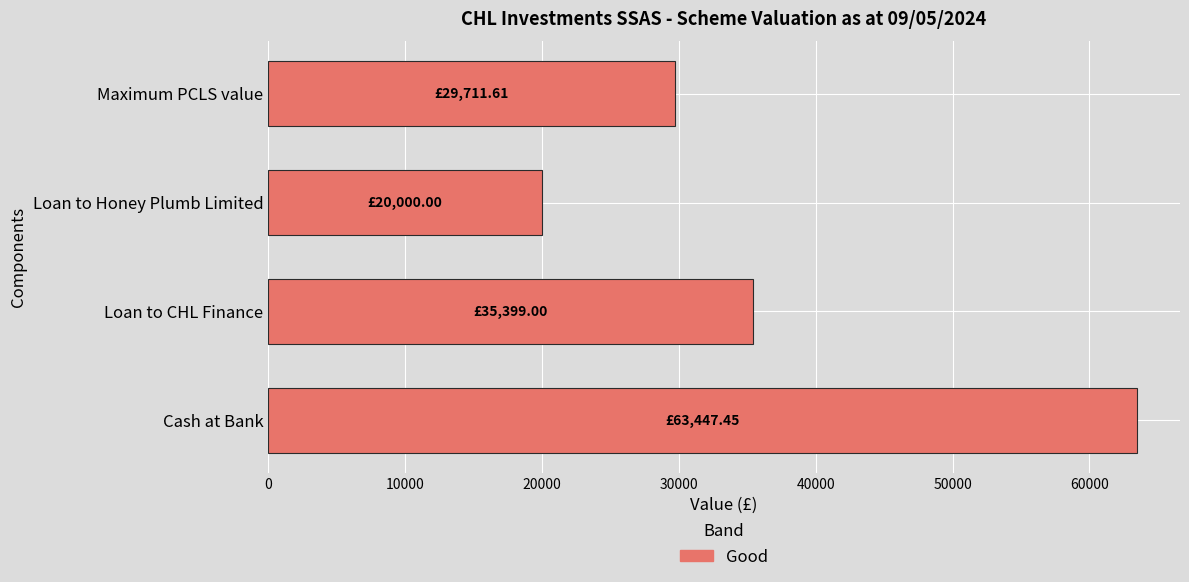

List the labels in order of value, largest first.

Cash at Bank, Loan to CHL Finance, Maximum PCLS value, Loan to Honey Plumb Limited